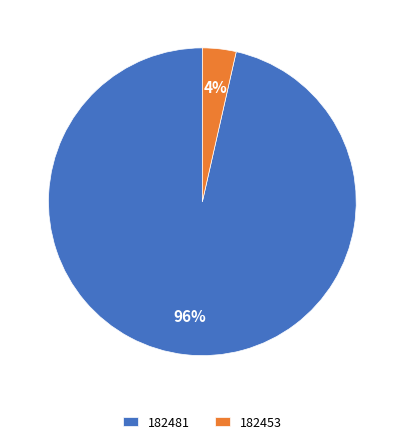

Does 182481 represent more than half of the total?

Yes